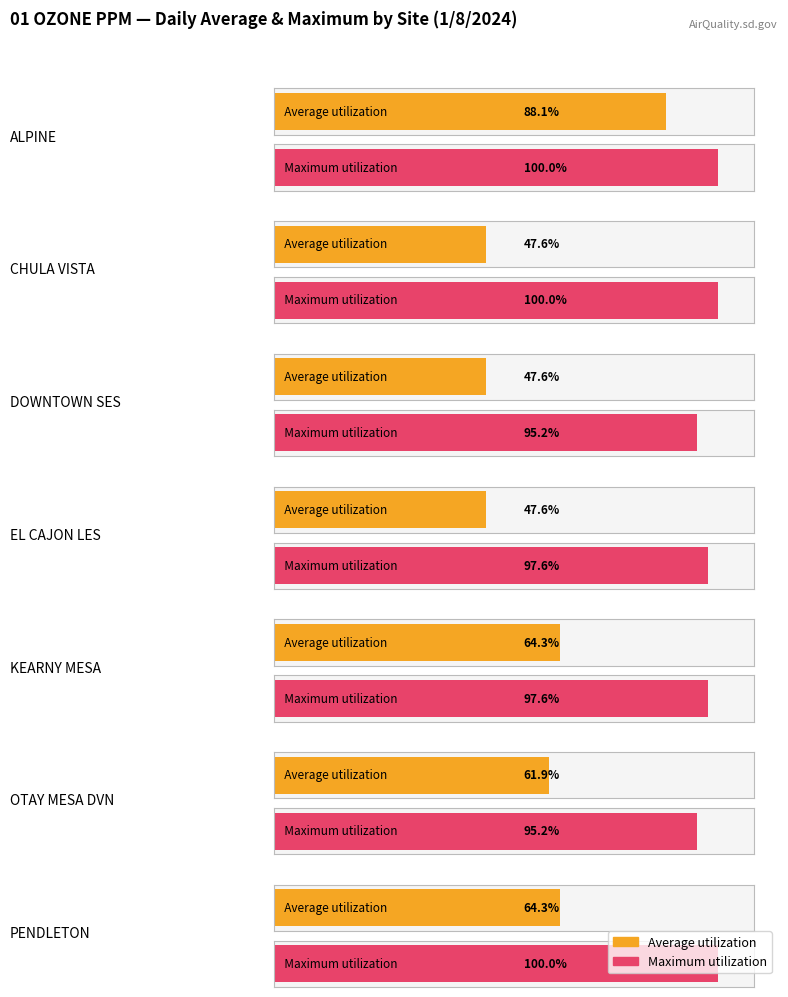

Which series has the largest range (max minus min)?

Average utilization